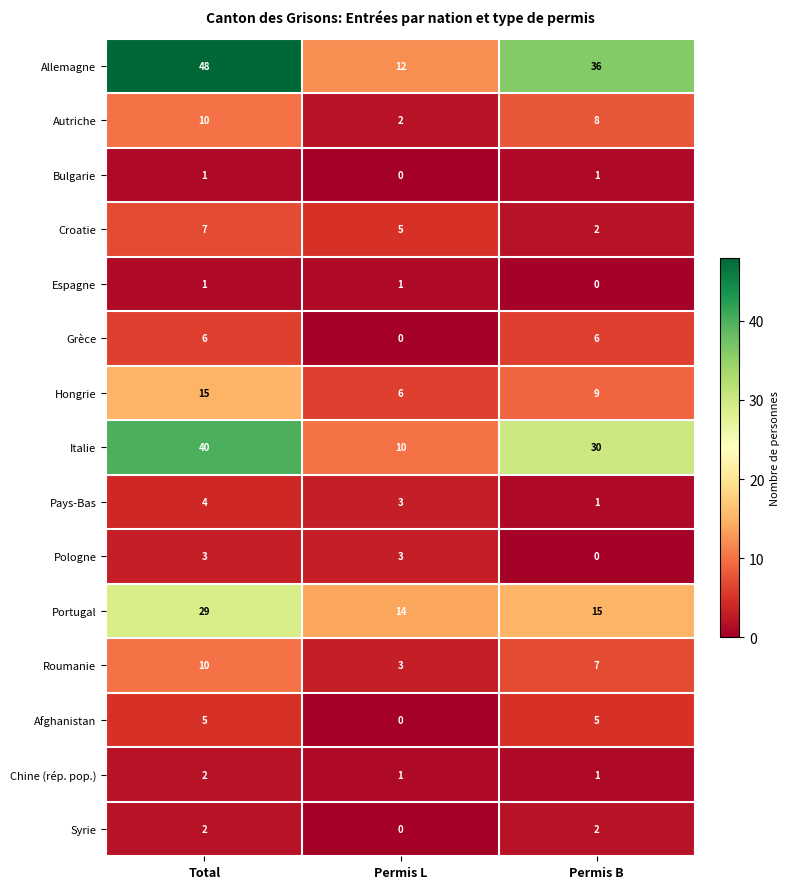

True or false: Chine (rép. pop.) has a value of 1 at Permis L.

True